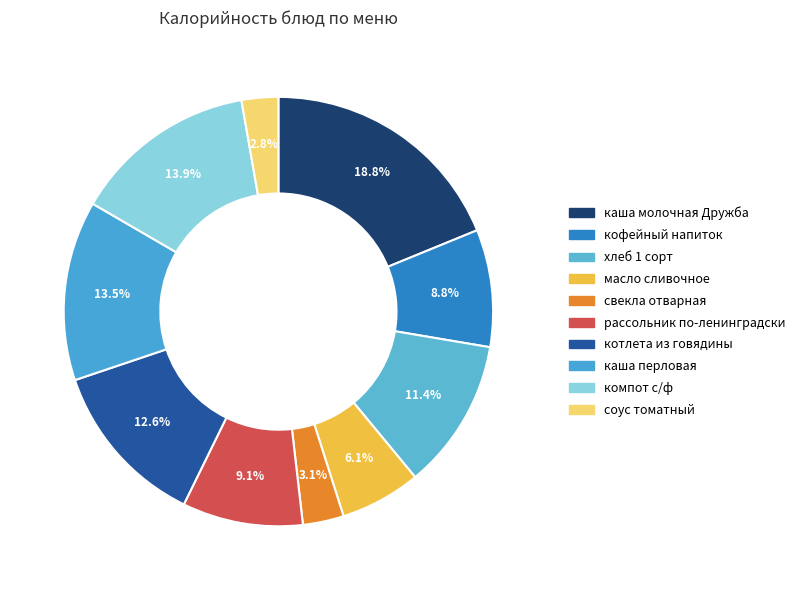

Does any single category account for the majority?

No